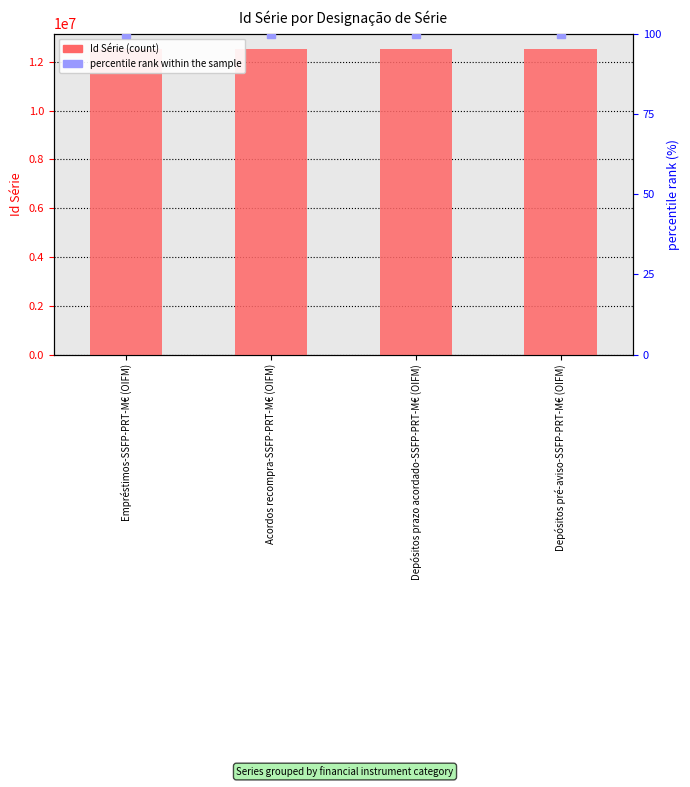

What are all the series names shown in the legend?

Id Série, percentile rank within the sample